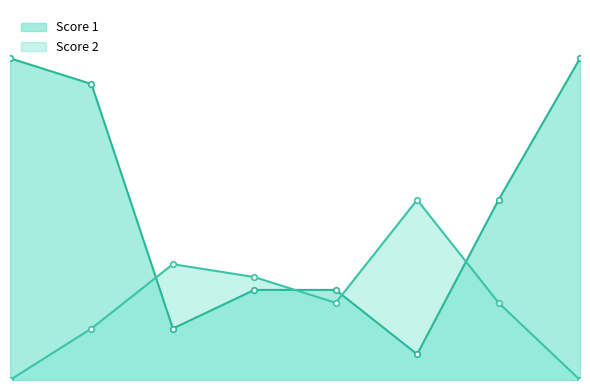

Which series ends up on top after the final intersection of Score 1 and Score 2?

Score 1